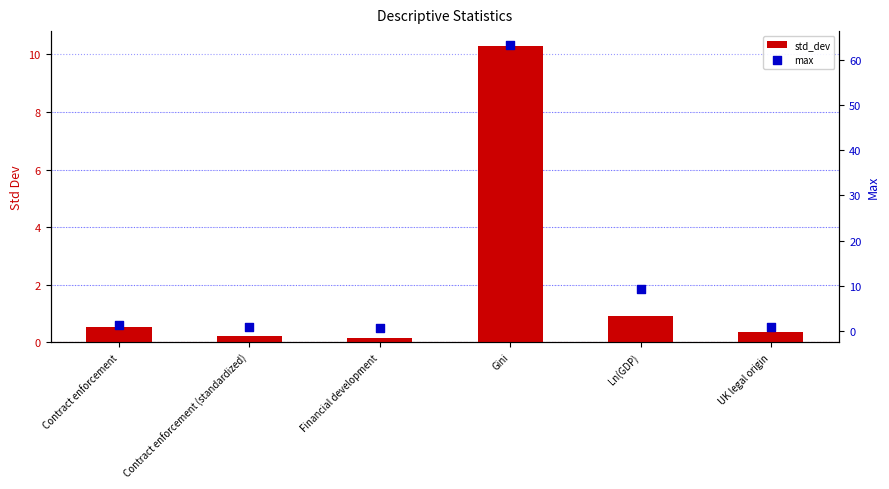

Which series has the largest Y range (max minus min)?

max